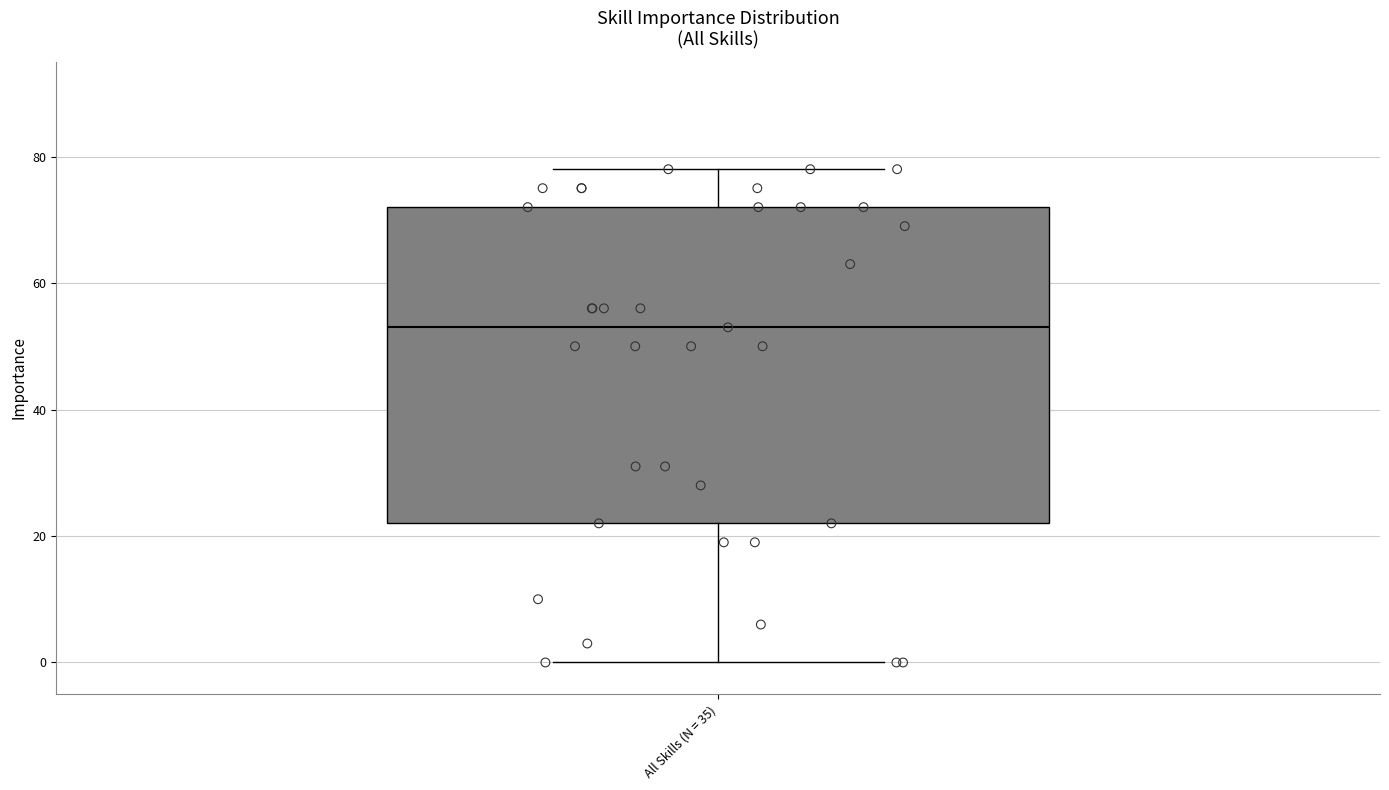

Where is the upper edge of the box for All Skills (N = 35) on the y-axis? The values are not printed on the chart, so give them approximately, as read against the axis.

72